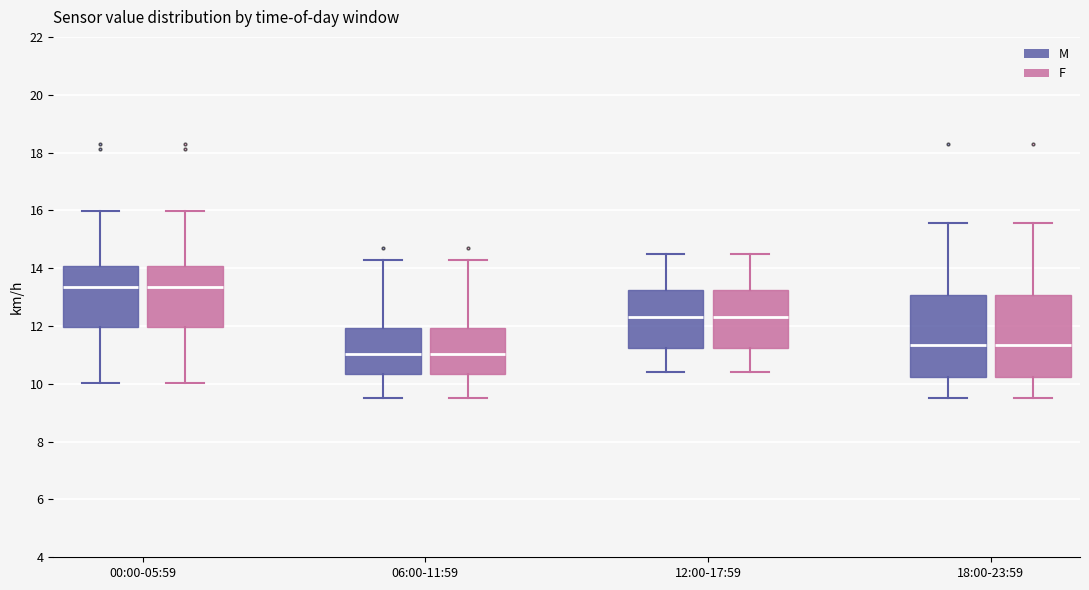

Reading left to right, read every box against the y-axis: the position of its median line, the range the box covers, and the ends of its whiskers. The values are not printed on the chart, so give them approximately, as read against the axis.

00:00-05:59 (M): median 13.4, box 12.0 to 14.0, whiskers 10.0 to 16.0
00:00-05:59 (F): median 13.4, box 12.0 to 14.0, whiskers 10.0 to 16.0
06:00-11:59 (M): median 11.0, box 10.4 to 12.0, whiskers 9.6 to 14.2
06:00-11:59 (F): median 11.0, box 10.4 to 12.0, whiskers 9.6 to 14.2
12:00-17:59 (M): median 12.4, box 11.2 to 13.2, whiskers 10.4 to 14.6
12:00-17:59 (F): median 12.4, box 11.2 to 13.2, whiskers 10.4 to 14.6
18:00-23:59 (M): median 11.4, box 10.2 to 13.0, whiskers 9.6 to 15.6
18:00-23:59 (F): median 11.4, box 10.2 to 13.0, whiskers 9.6 to 15.6